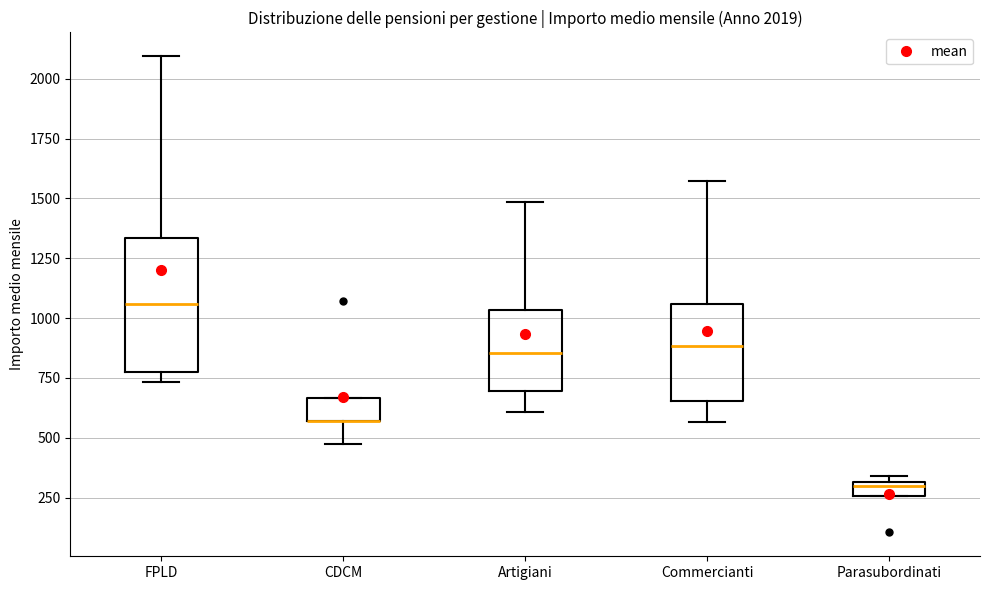

Which box is the tallest, from its lower edge to its upper edge?

FPLD